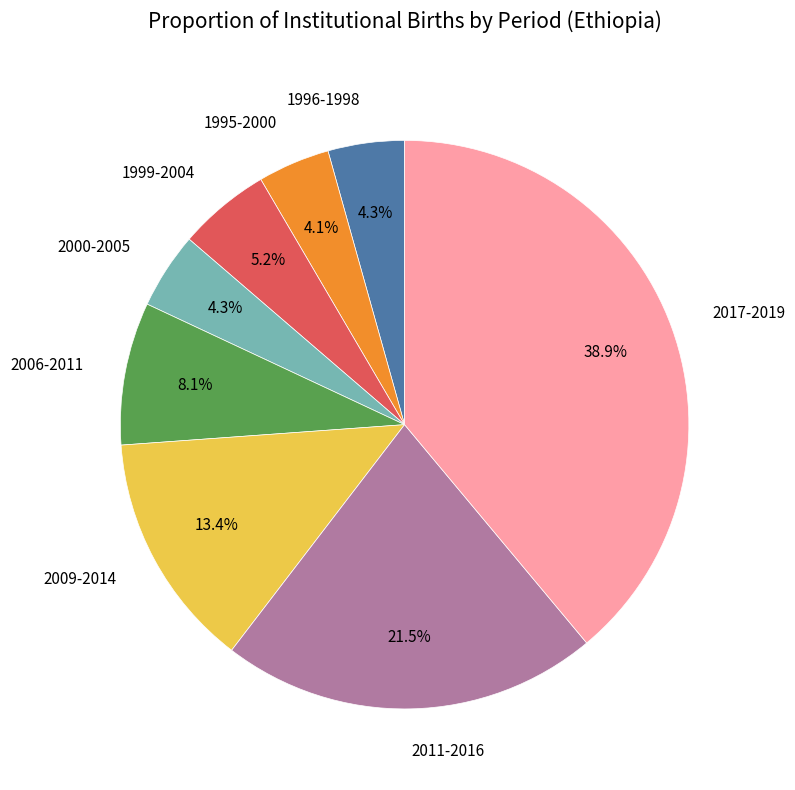

What percentage is the 1995-2000 slice, to the nearest percent?

4%